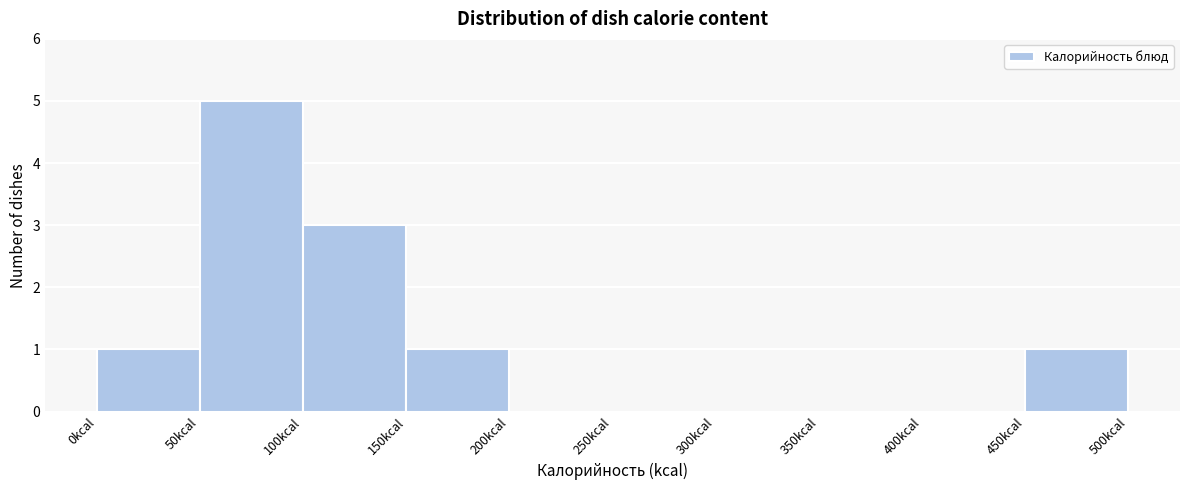

Reading left to right, list every bar in this chart as the range it spans on the x-axis followed by its height. The values are not printed on the chart, so give them approximately, as read against the axis.

0 to 50: 1
50 to 100: 5
100 to 150: 3
150 to 200: 1
200 to 250: 0
250 to 300: 0
300 to 350: 0
350 to 400: 0
400 to 450: 0
450 to 500: 1